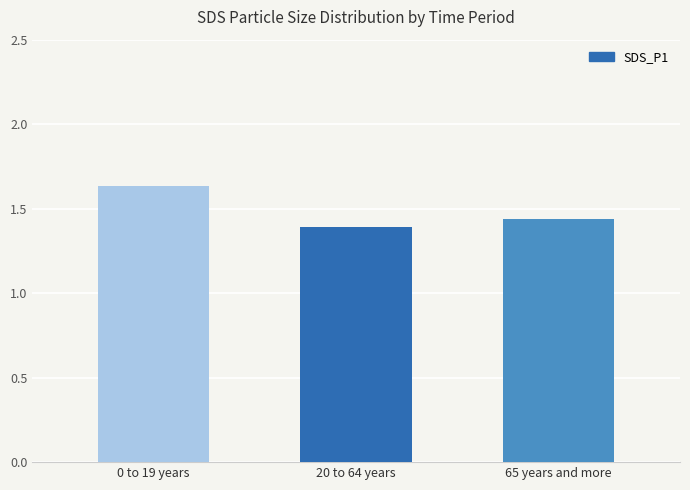

The value at 20 to 64 years is 1.4. True or false?

True